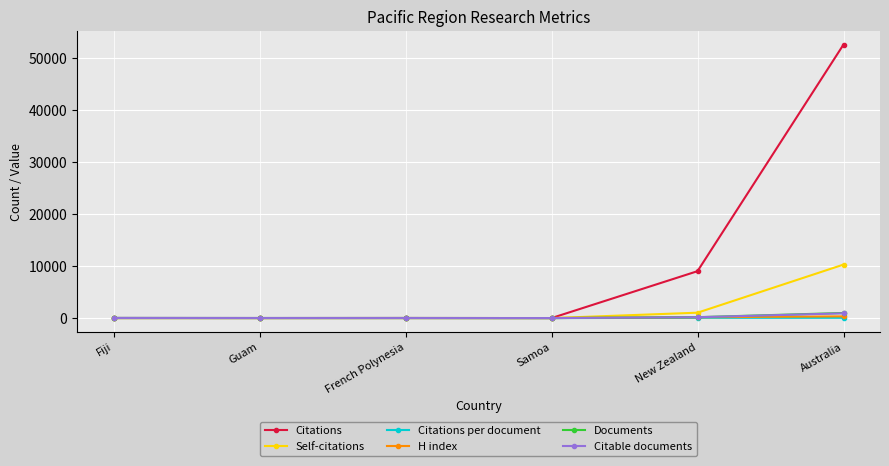

What is the difference between the highest and lowest values at Guam?

15.0